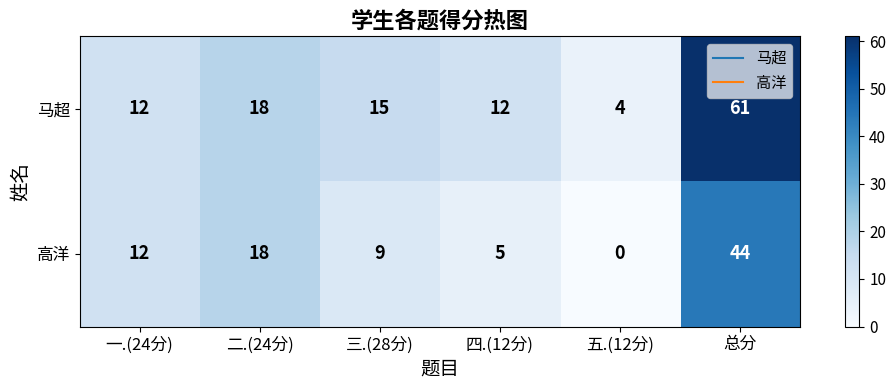

Which series has the largest total across all categories?

马超